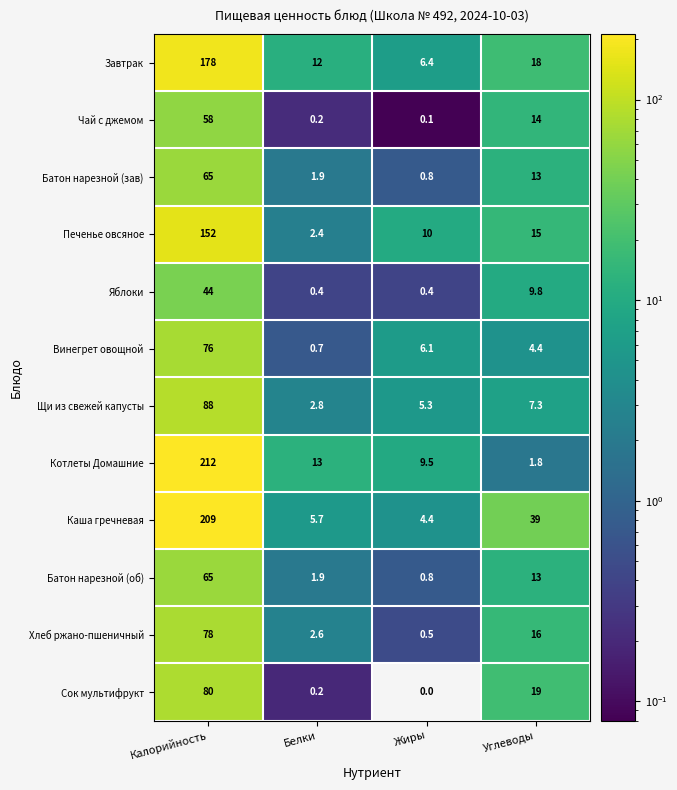

What is the difference between the second highest and second lowest values in the Винегрет овощной series?

1.7